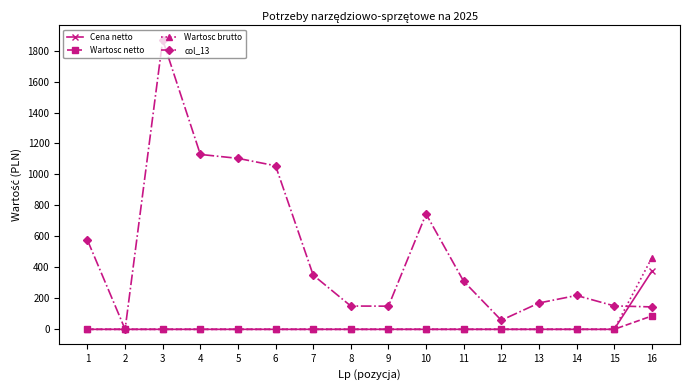

The value of Wartosc brutto at 4 is 0.0. True or false?

True